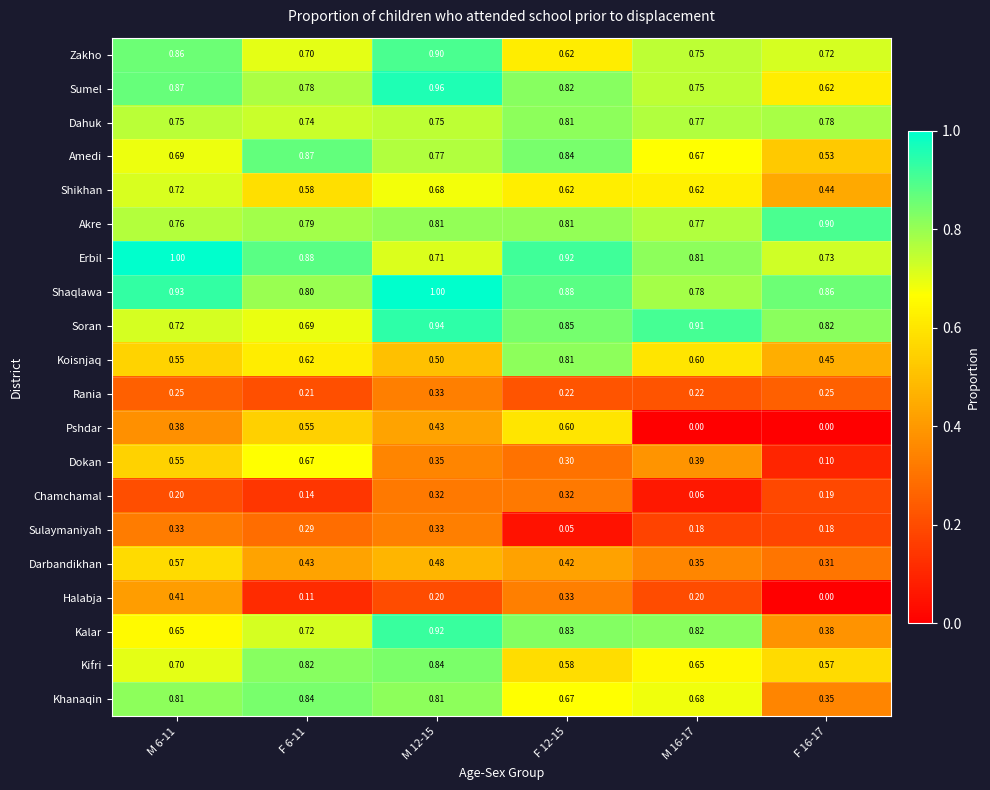

Which series has the largest total across all categories?

Shaqlawa